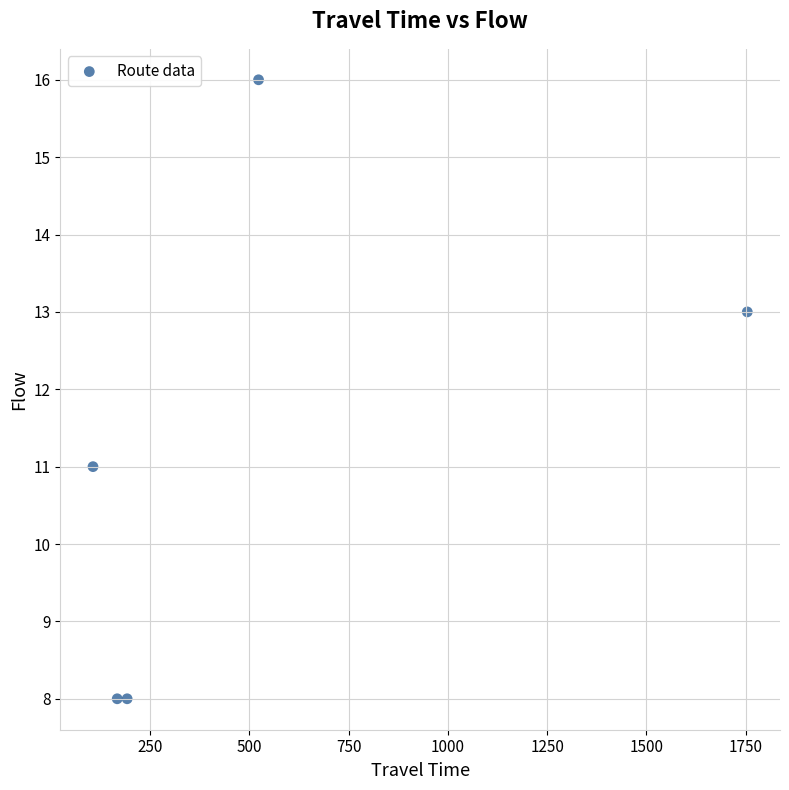

What is the average X value?

548